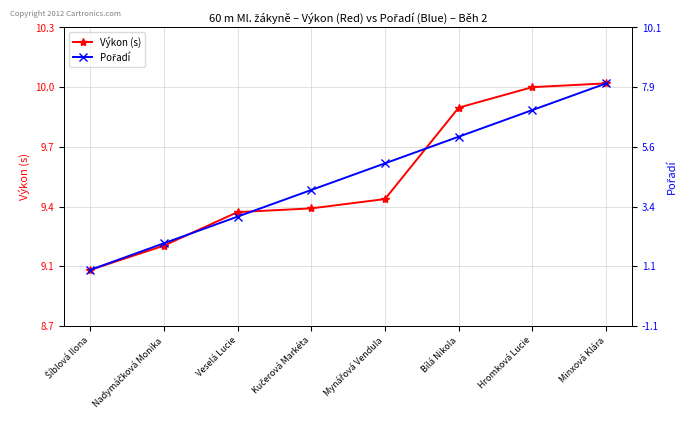

Does the chart display data point markers on the line(s)?

Yes